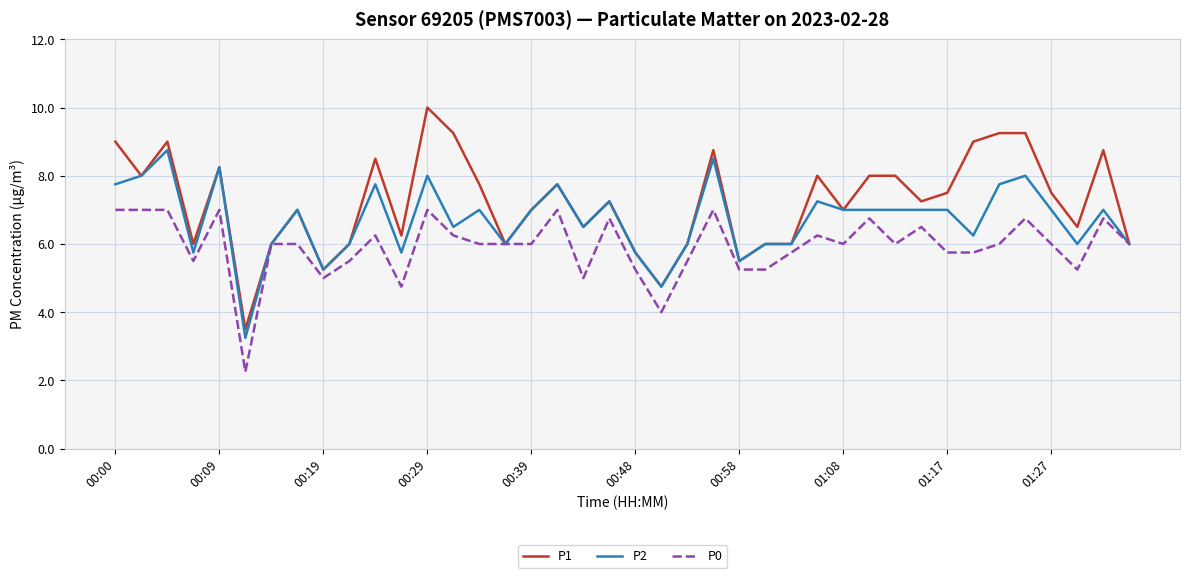

Which series has the largest range (max minus min)?

P1